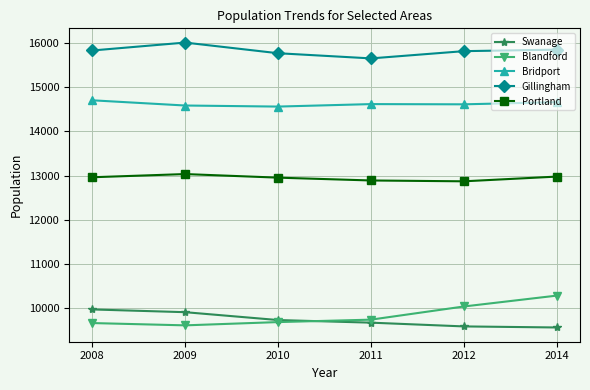

Rank the series at 2009 from lowest to highest value.

Blandford, Swanage, Portland, Bridport, Gillingham